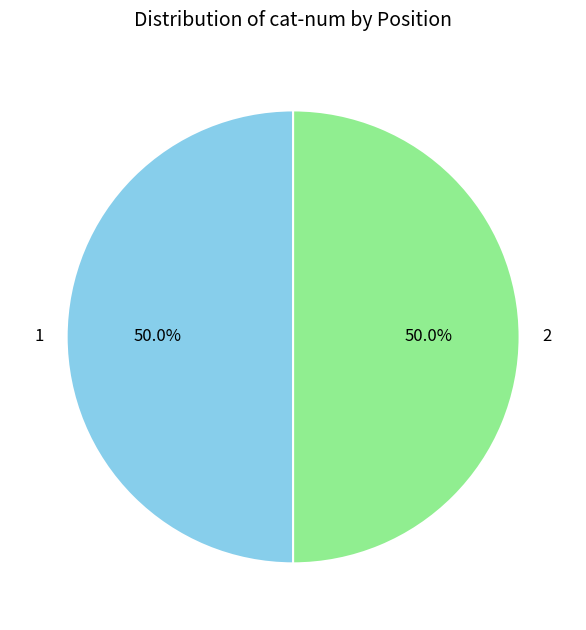

What is the ratio of the value at 2 to the value at 1?

1.0